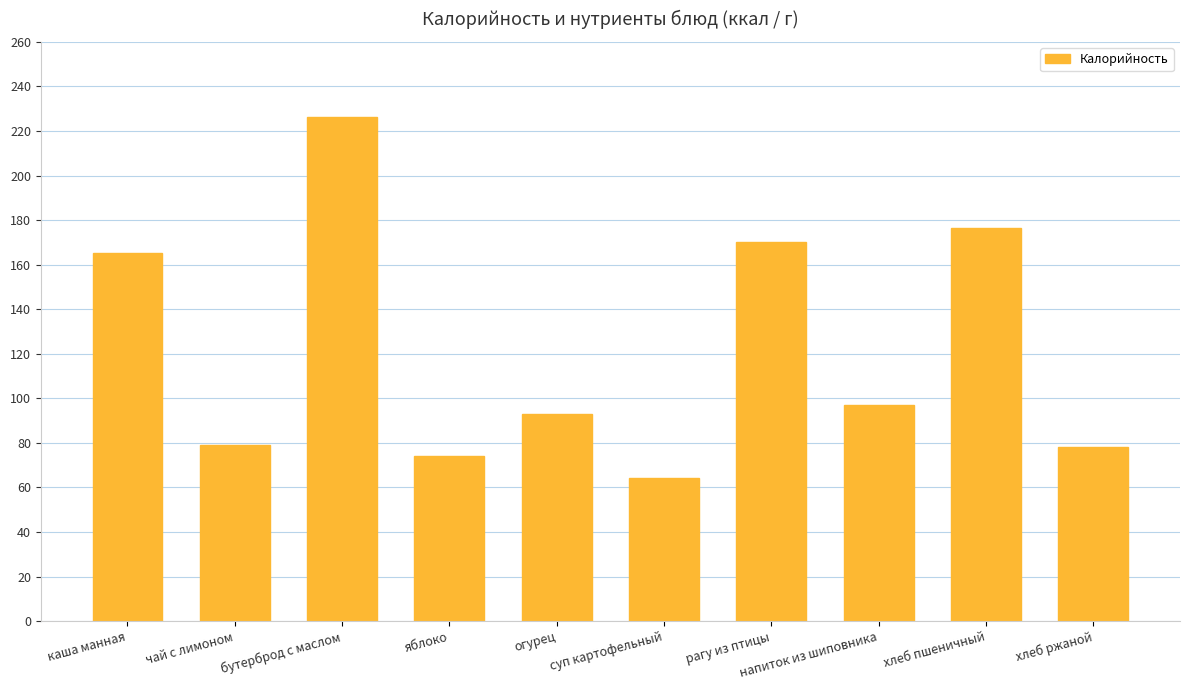

True or false: the data shows 38.4 at напиток из шиповника.

False